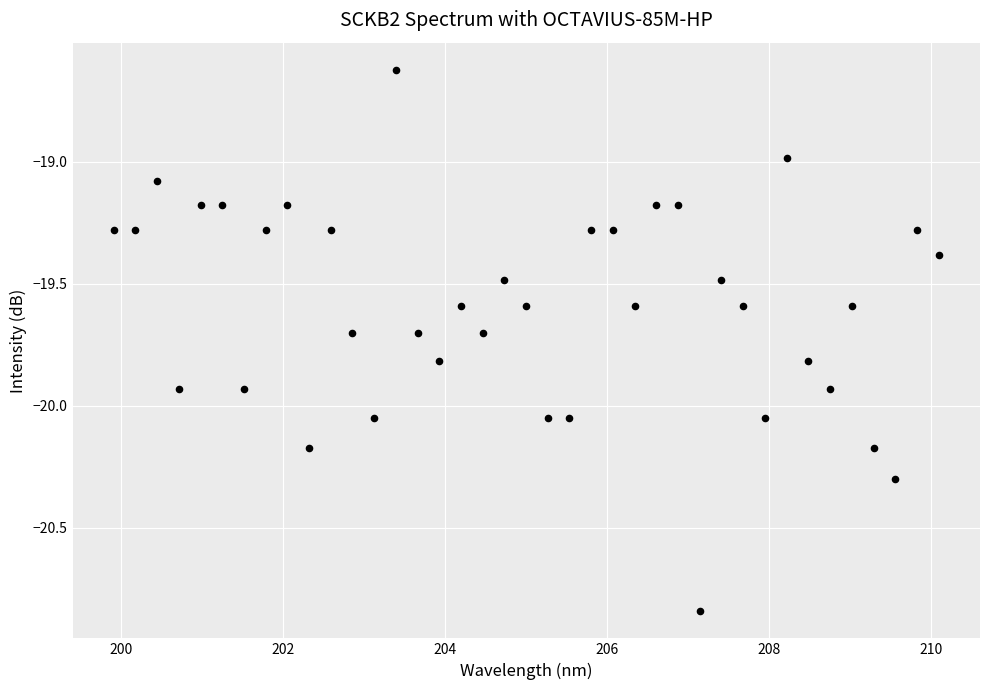

What is the range of X values (max minus min)?

10.2